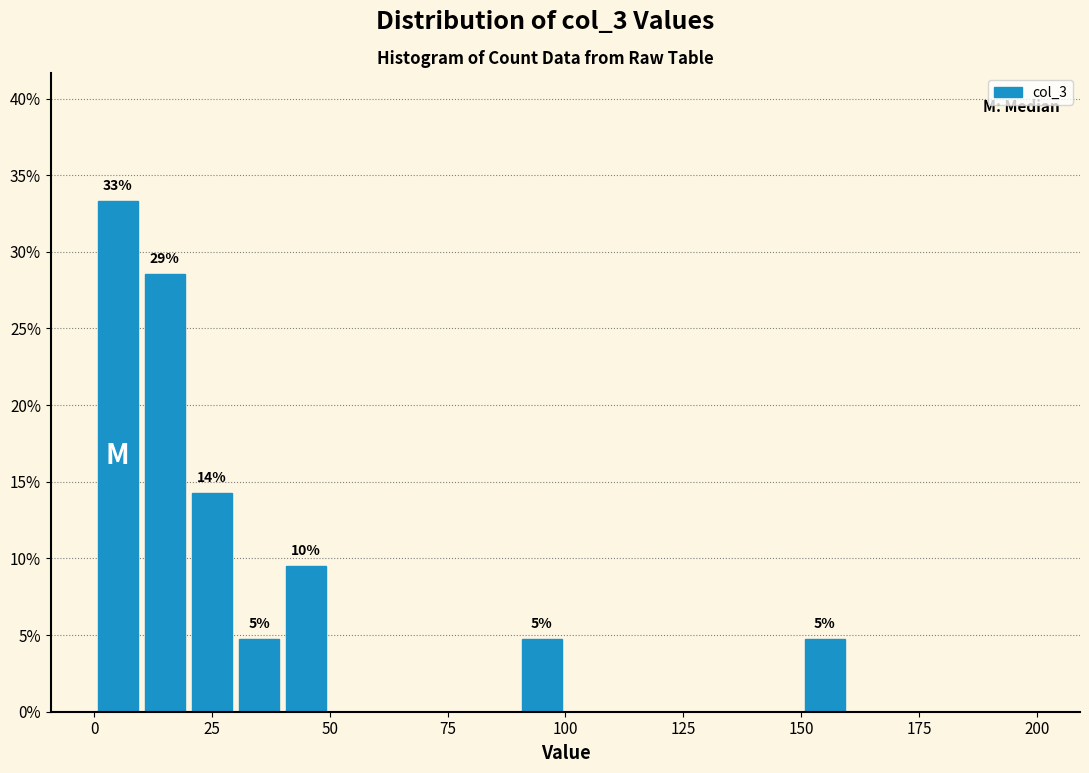

Around what value on the x-axis is the tallest bar? Give the approximate position of its centre, as read against the axis.

5